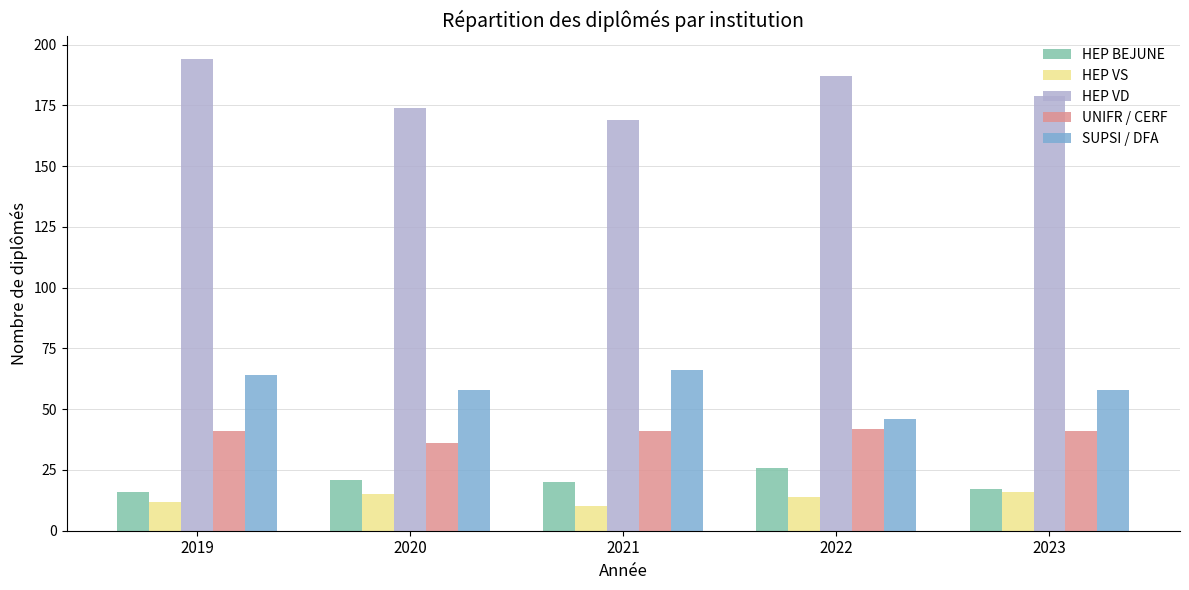

What is the maximum value shown in the chart?

194